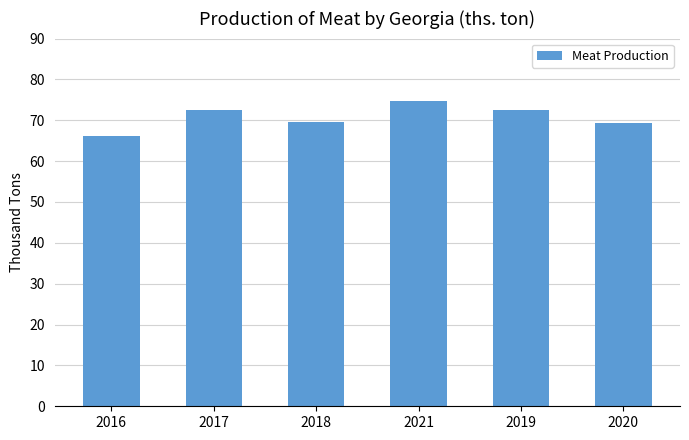

Count the number of categories in the chart.

6